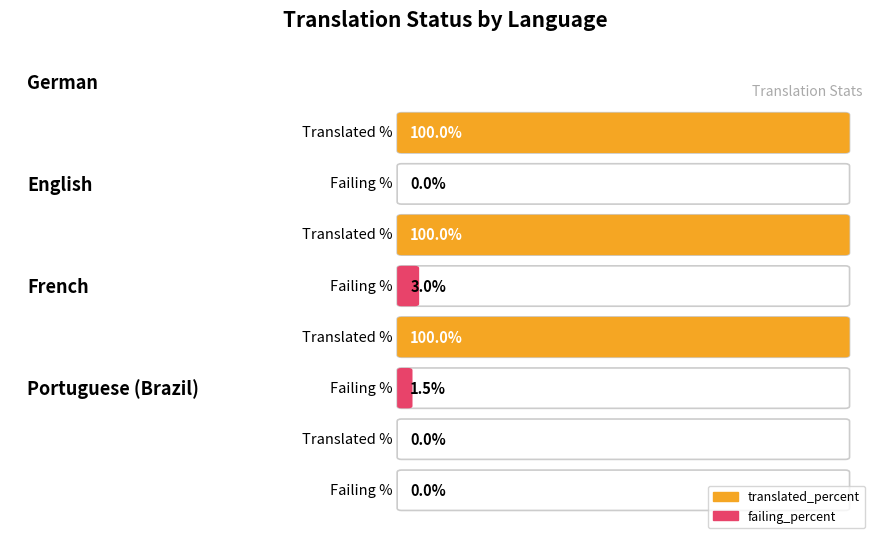

What is the difference between the failing_percent values at Portuguese (Brazil) and English?

3.0